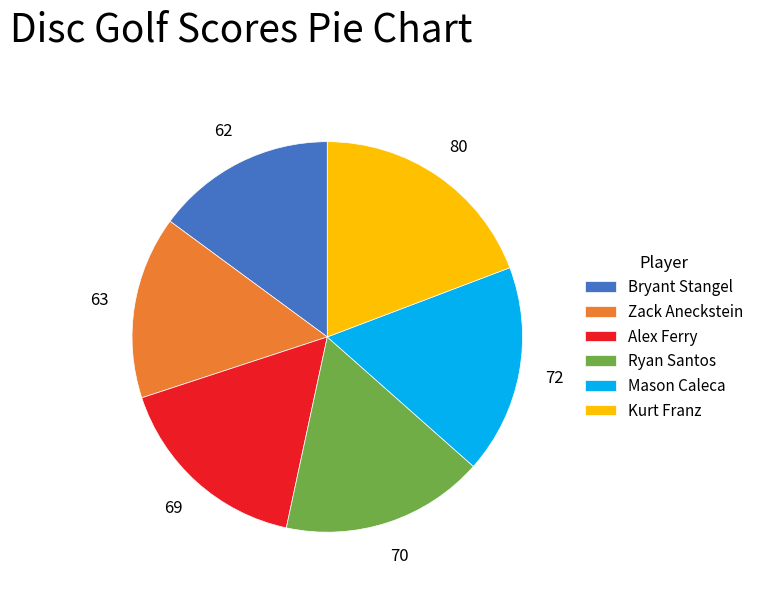

Between Ryan Santos and Zack Aneckstein, which is larger?

Ryan Santos